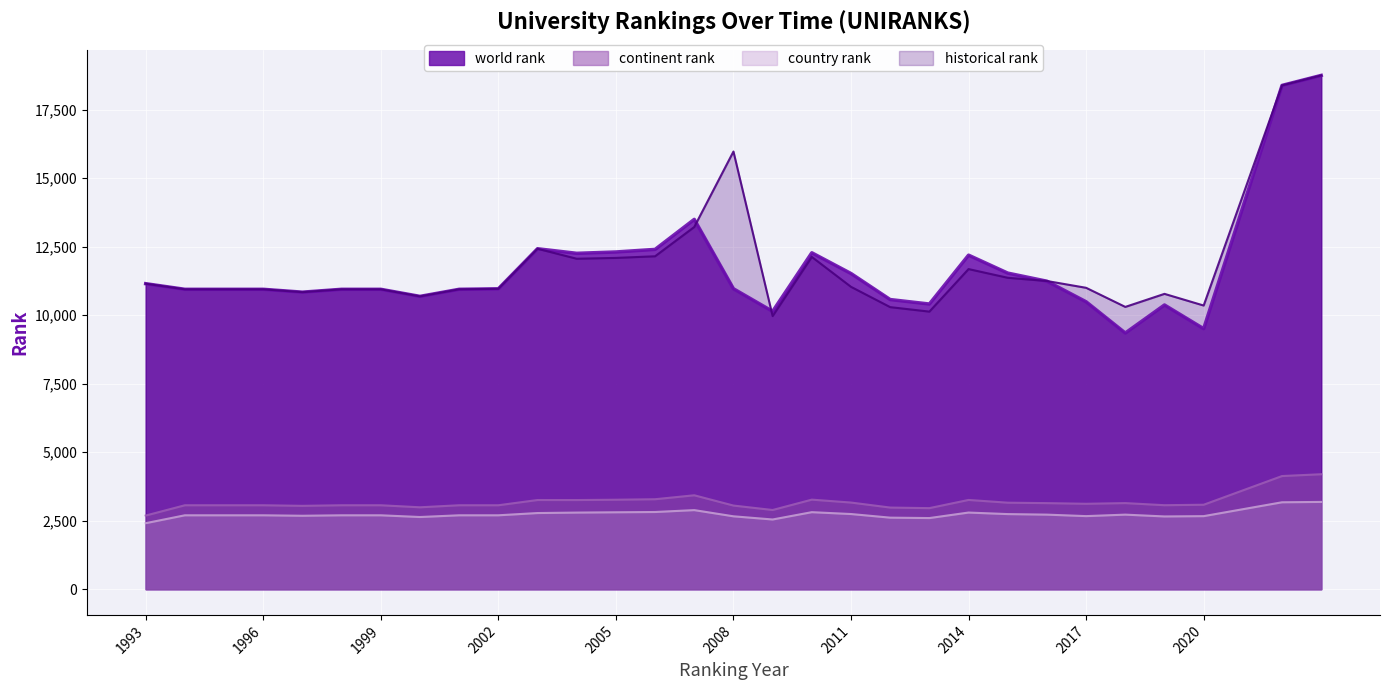

What is the greatest value displayed?

18746.0